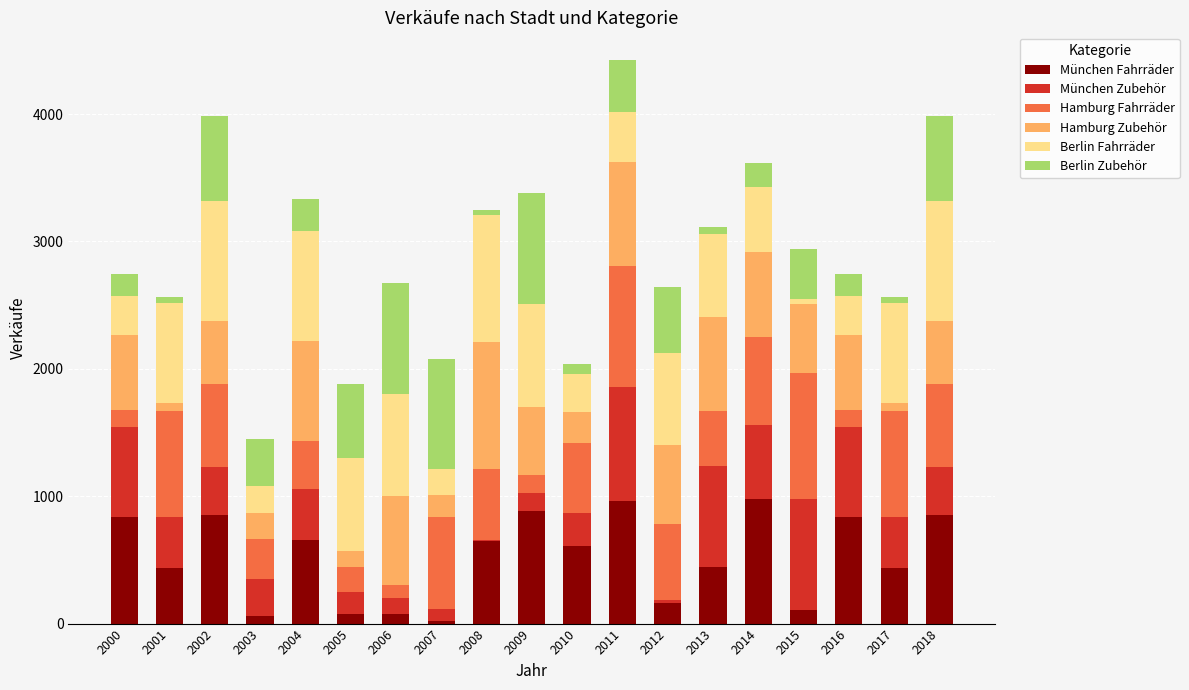

What is the highest value of the München Fahrräder series?

980